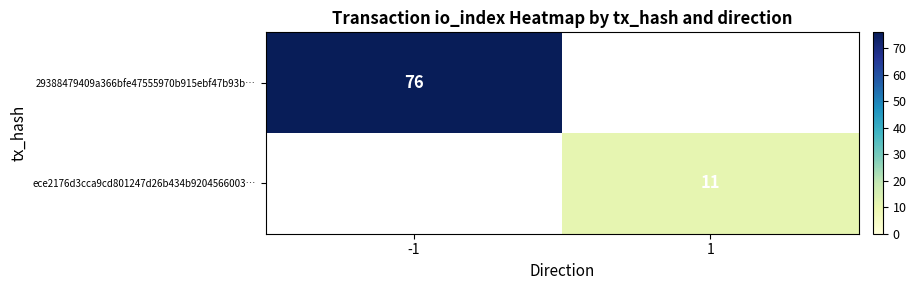

Which category has the highest value across all series?

-1